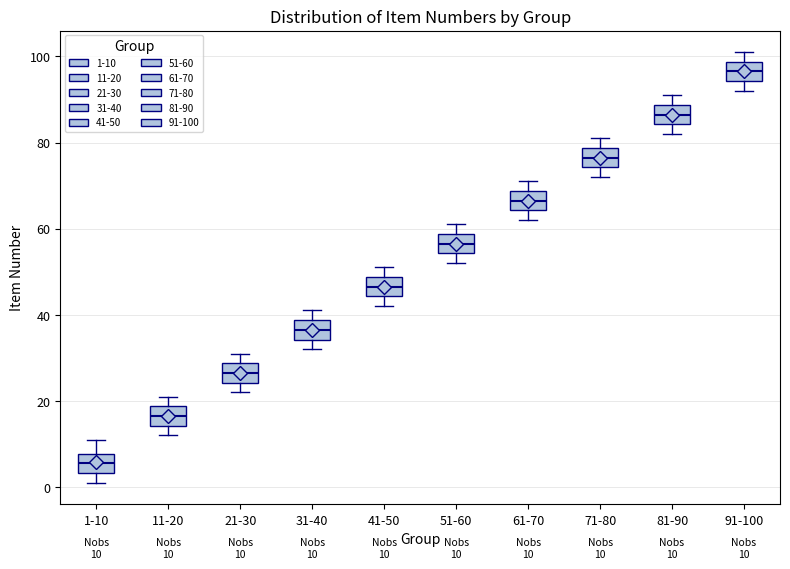

Which box's median line is the lowest?

1-10